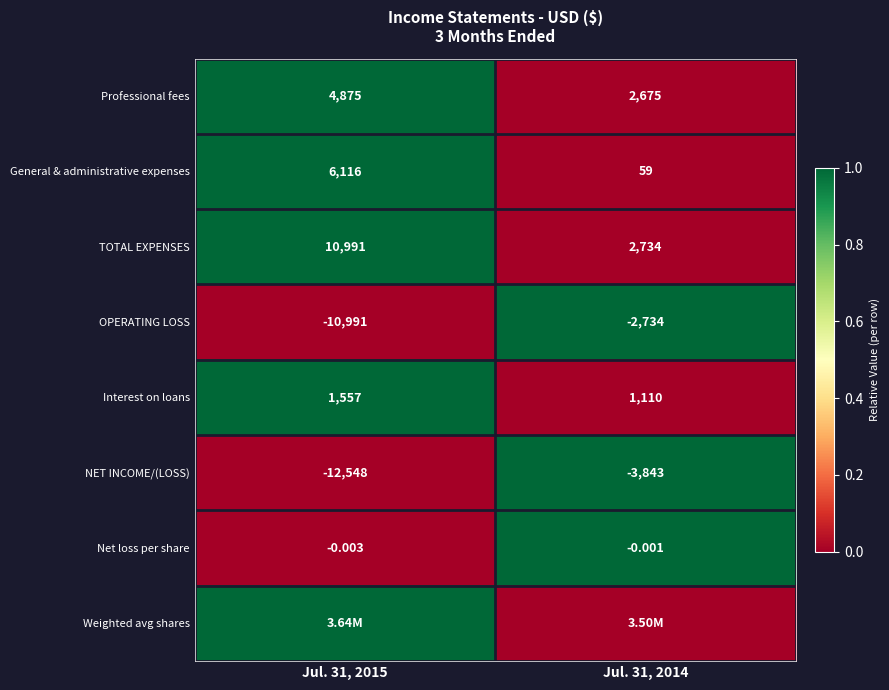

Is the value of Net loss per share at Jul. 31, 2015 greater than the value of TOTAL EXPENSES at Jul. 31, 2015?

No